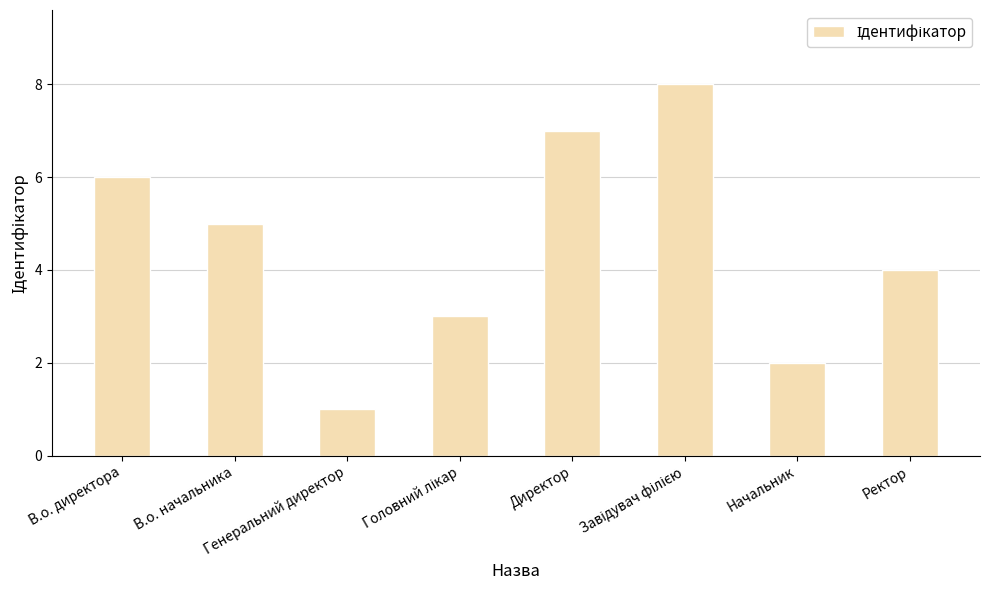

True or false: the data shows 4 at Ректор.

True